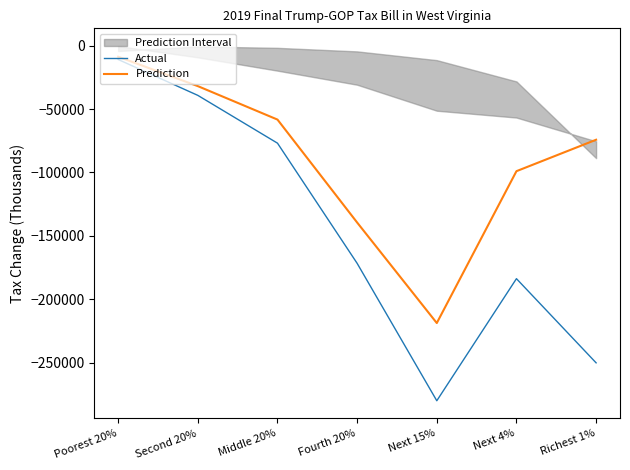

Which has a higher value, Richest 1% or Poorest 20%?

Poorest 20%